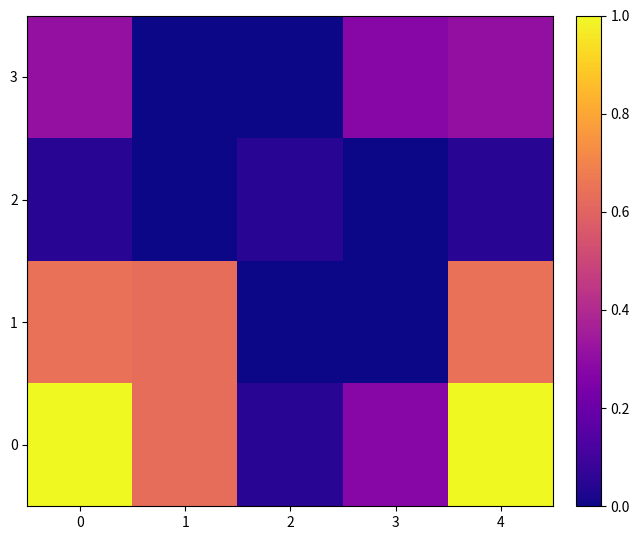

Between 1 and 4, which series saw the biggest shift?

row_0